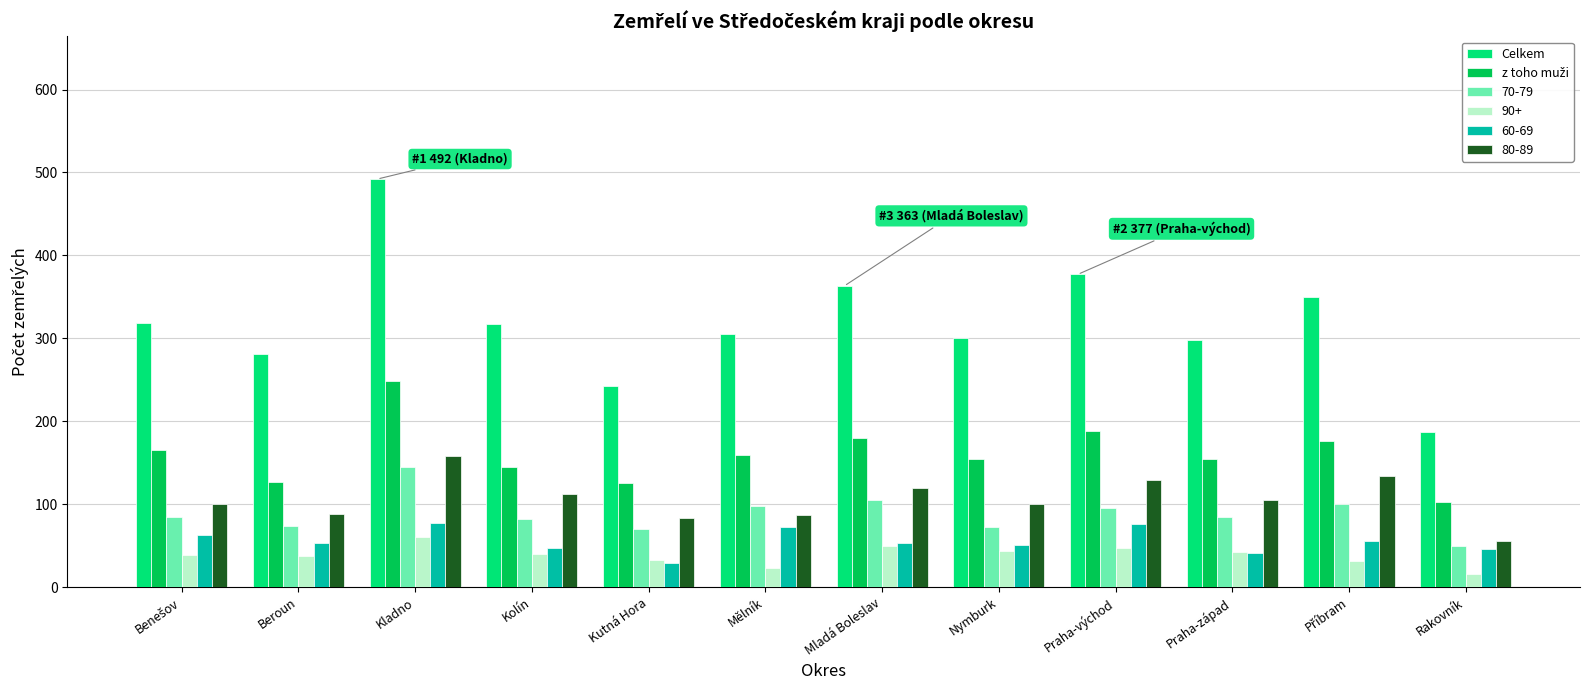

At how many categories does at least one series exceed 264?

10